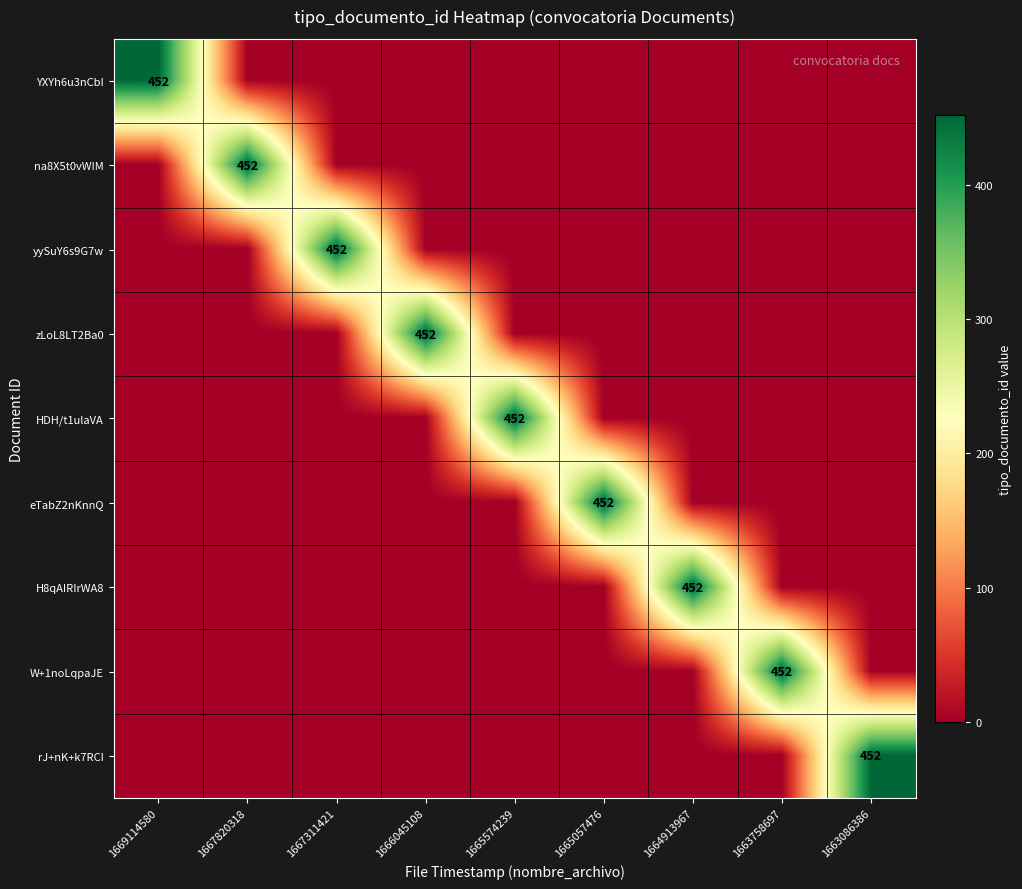

How many data points in H8qAIRIrWA8 are above 0?

1